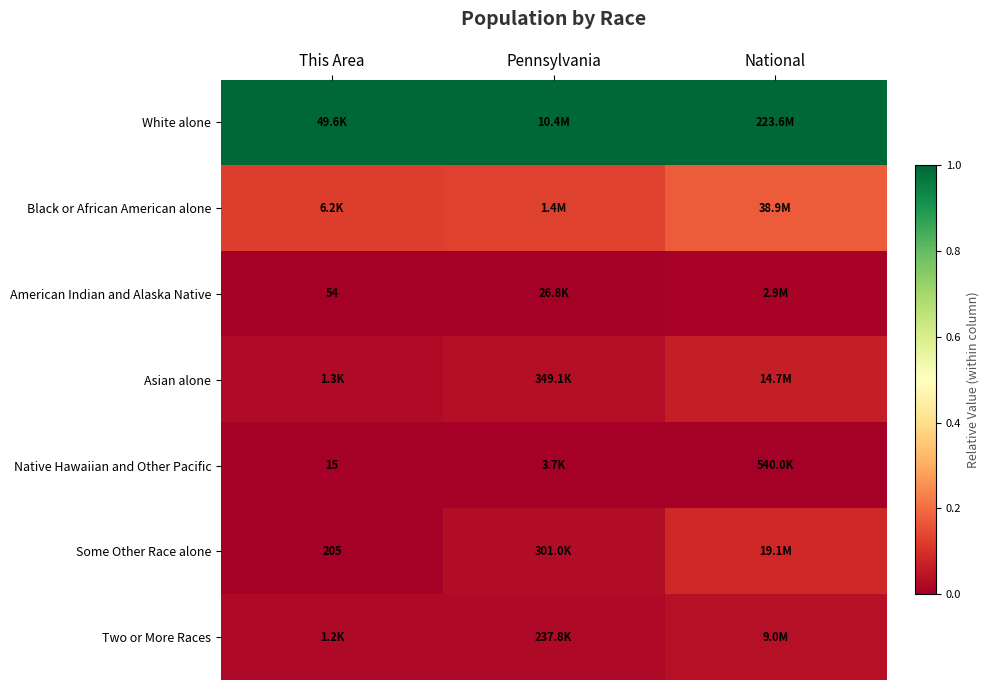

List the labels in order of White alone value, smallest first.

This Area, Pennsylvania, National